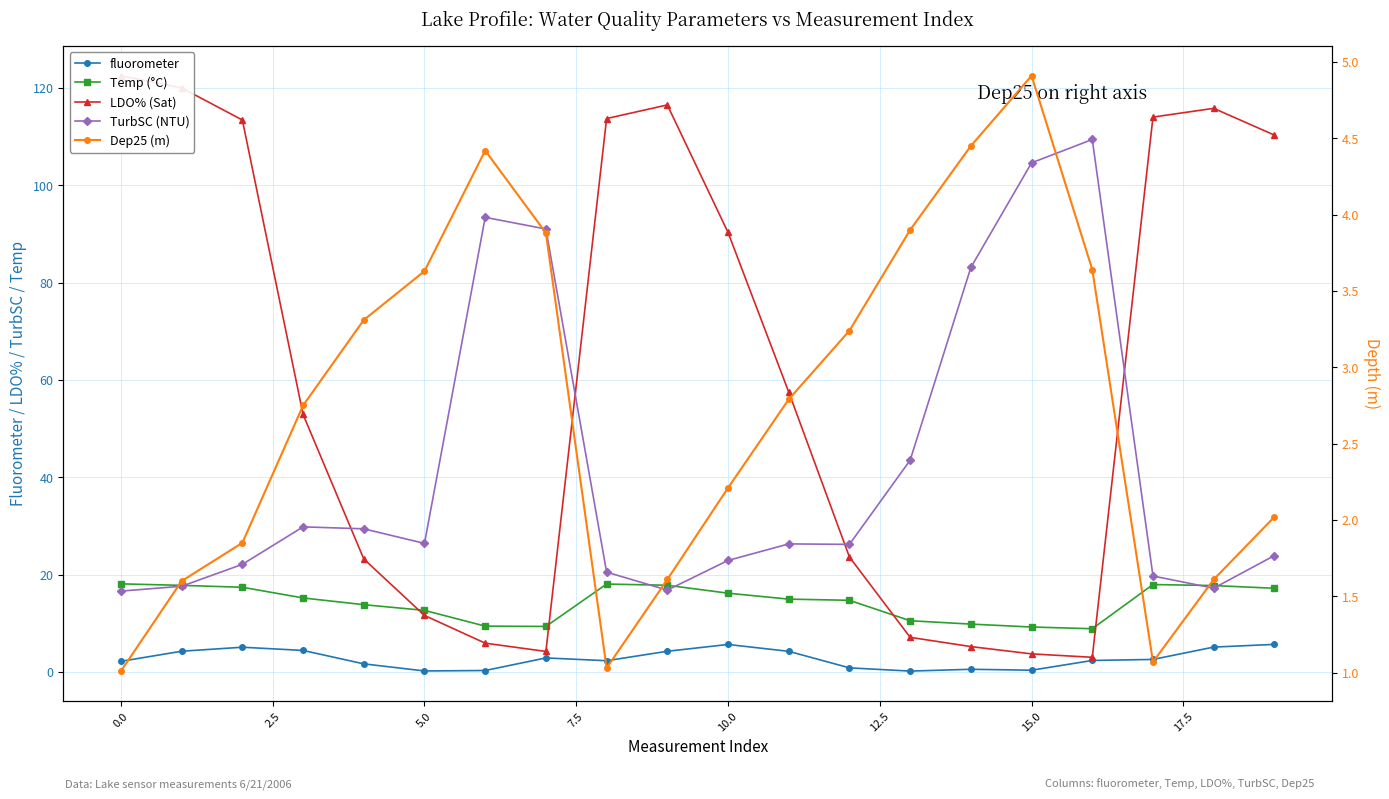

The LDO% (Sat) series shows 23.6 at 12. True or false?

True